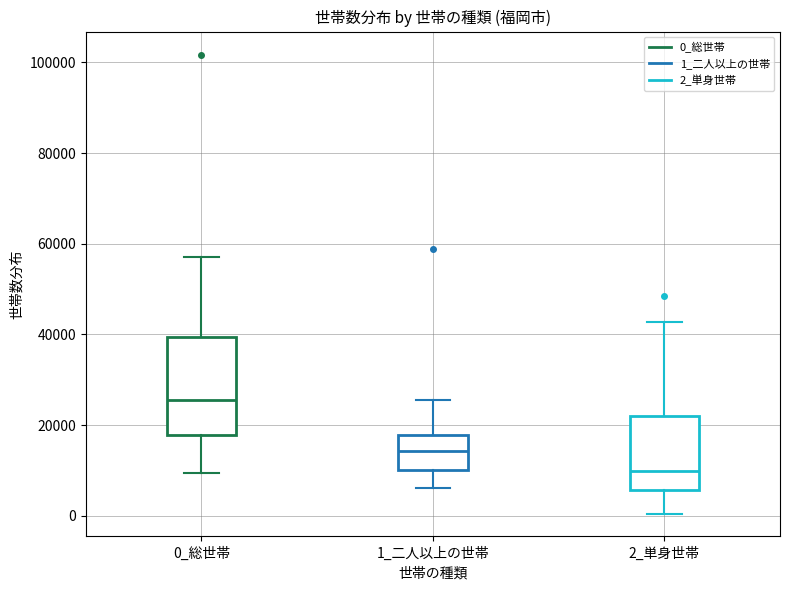

Reading left to right, transcribe this box plot: for each box, give where its median line is, the range the box spans, and where its two whiskers end, as read against the y-axis. The values are not printed on the chart, so give them approximately, as read against the axis.

0_総世帯: median 26000, box 18000 to 40000, whiskers 10000 to 58000
1_二人以上の世帯: median 14000, box 10000 to 18000, whiskers 6000 to 26000
2_単身世帯: median 10000, box 6000 to 22000, whiskers 0 to 42000